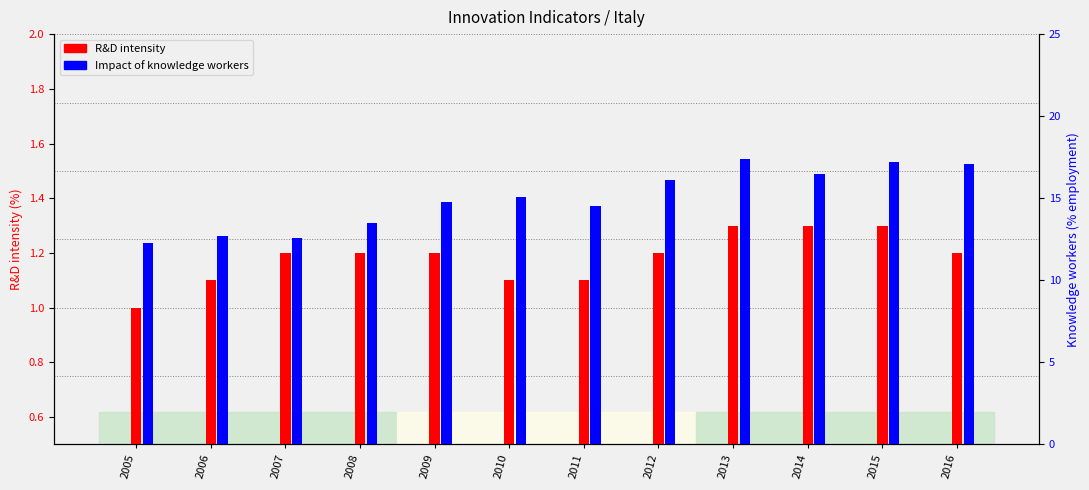

Does the chart contain stacked bars?

No